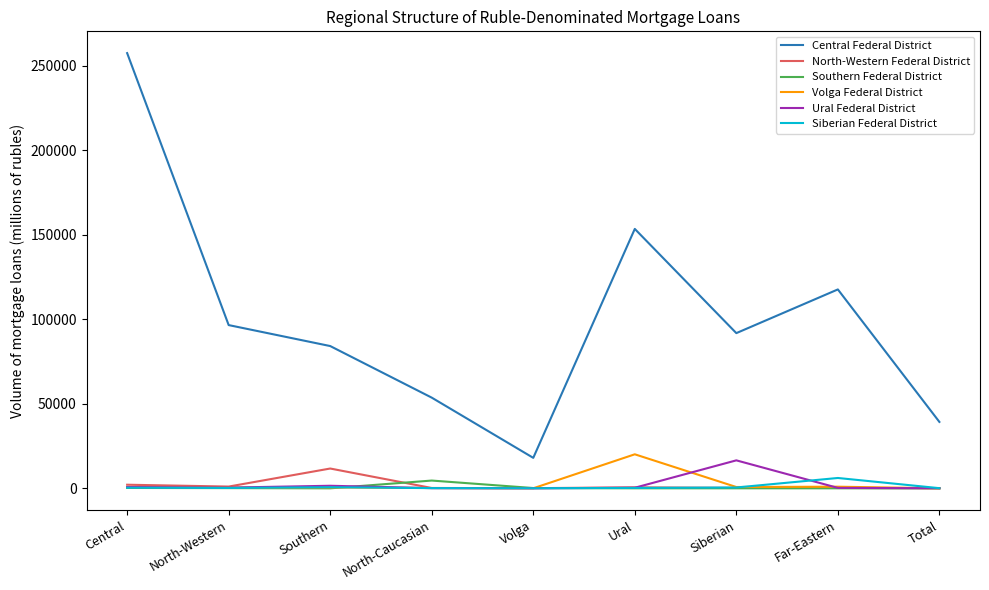

Is it true that Central Federal District equals 53653 at North-Caucasian?

True